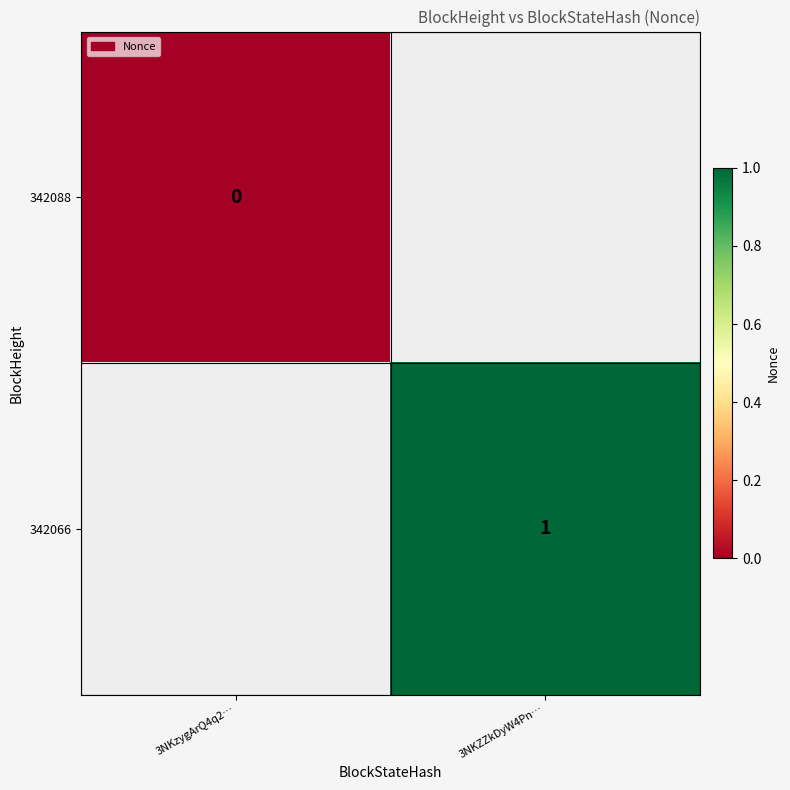

Which category has the lowest value across all series?

3NKzygArQ4q2…